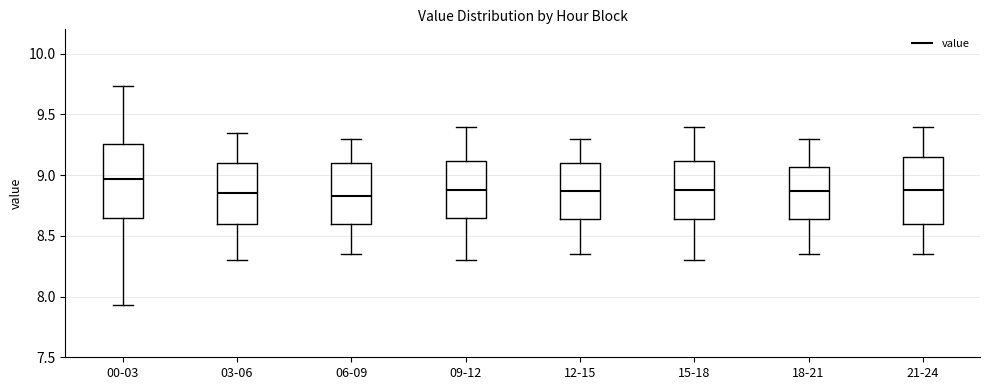

Reading left to right, transcribe this box plot: for each box, give where its median line is, the range the box spans, and where its two whiskers end, as read against the y-axis. The values are not printed on the chart, so give them approximately, as read against the axis.

00-03: median 8.95, box 8.65 to 9.25, whiskers 7.95 to 9.75
03-06: median 8.85, box 8.60 to 9.10, whiskers 8.30 to 9.35
06-09: median 8.85, box 8.60 to 9.10, whiskers 8.35 to 9.30
09-12: median 8.90, box 8.65 to 9.10, whiskers 8.30 to 9.40
12-15: median 8.85, box 8.65 to 9.10, whiskers 8.35 to 9.30
15-18: median 8.90, box 8.65 to 9.10, whiskers 8.30 to 9.40
18-21: median 8.85, box 8.65 to 9.05, whiskers 8.35 to 9.30
21-24: median 8.90, box 8.60 to 9.15, whiskers 8.35 to 9.40